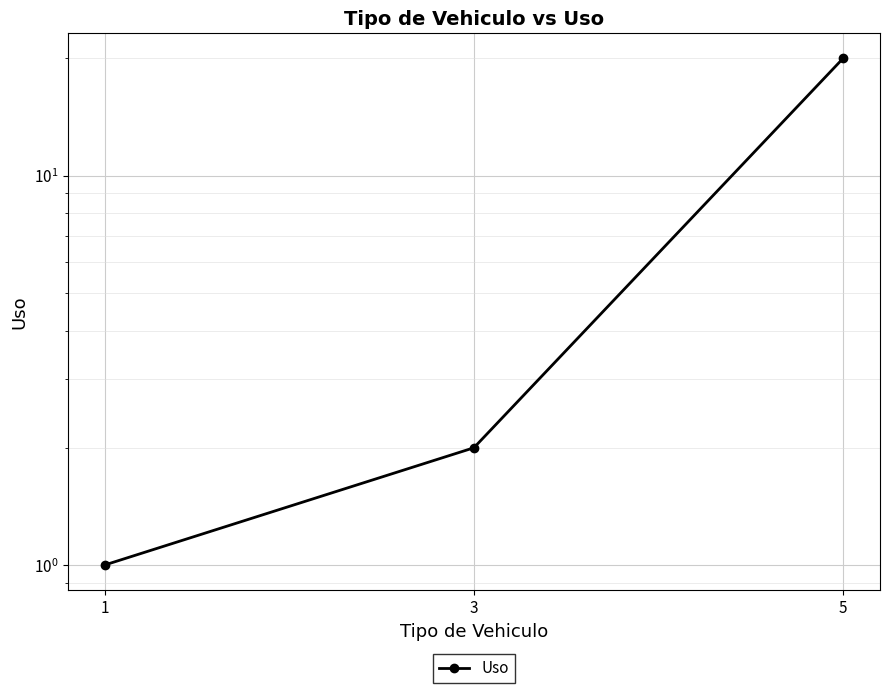

Where is the data nearest to the value 10?

3